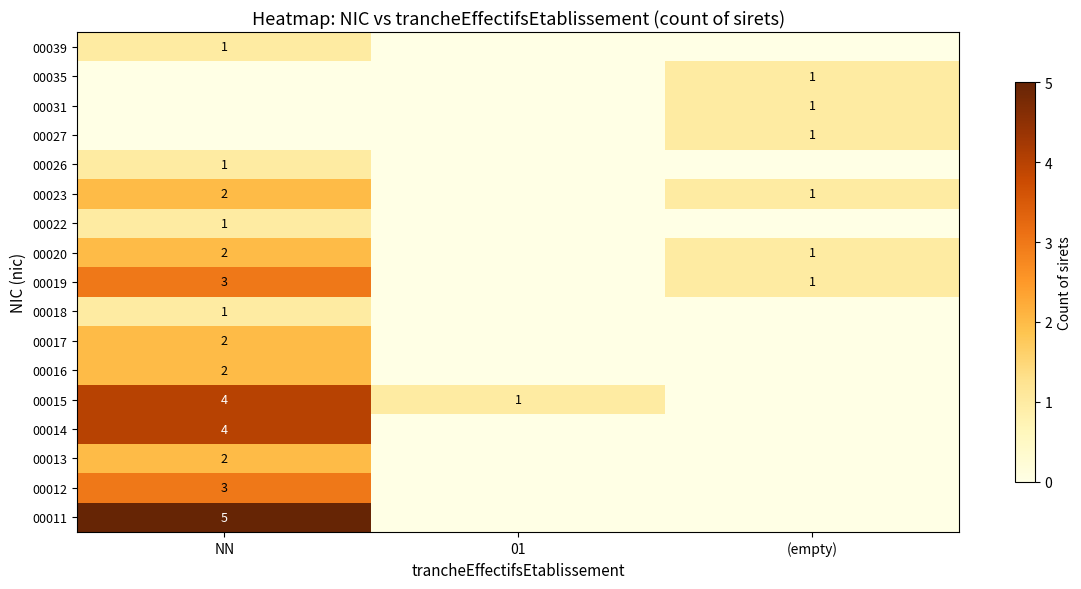

True or false: 00020 has a value of 2 at NN.

True